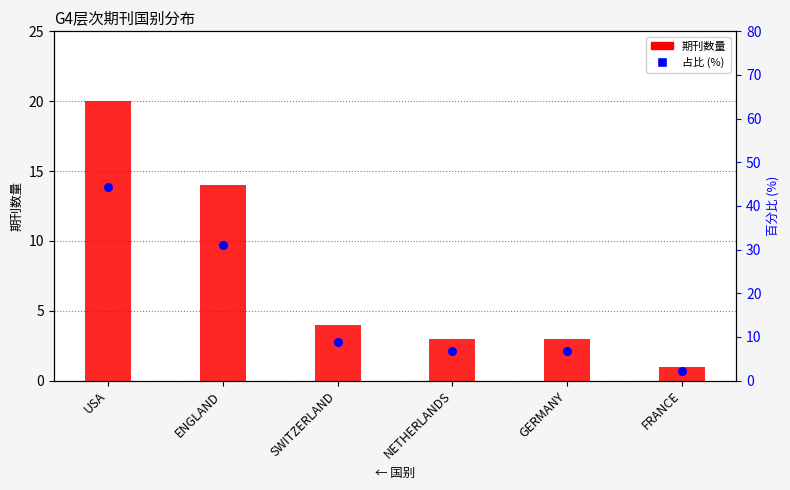

Which series has the largest total across all categories?

占比 (%)